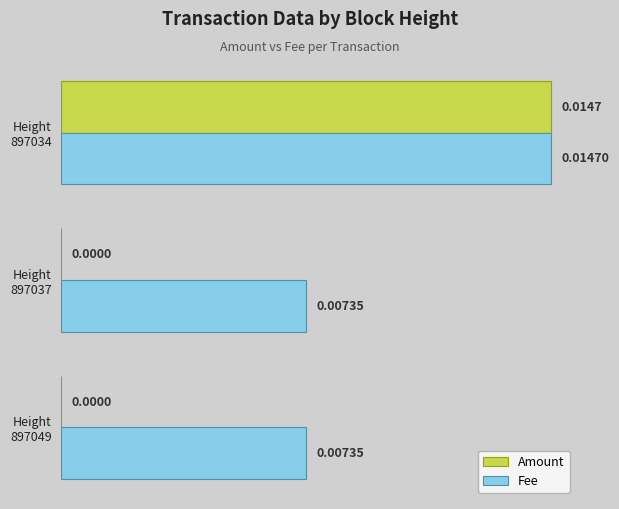

Which series has the widest spread of values?

Amount